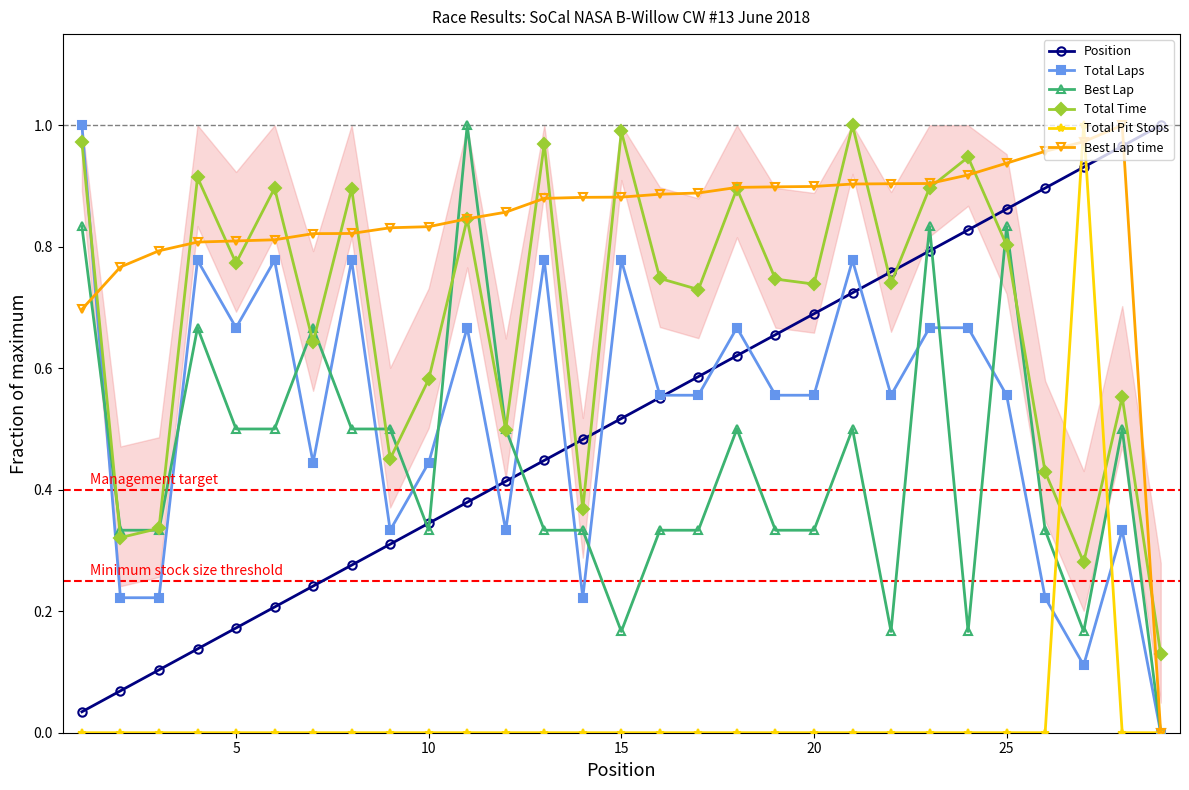

What are all the series names shown in the legend?

Position, Total Laps, Best Lap, Total Time, Total Pit Stops, Best Lap time